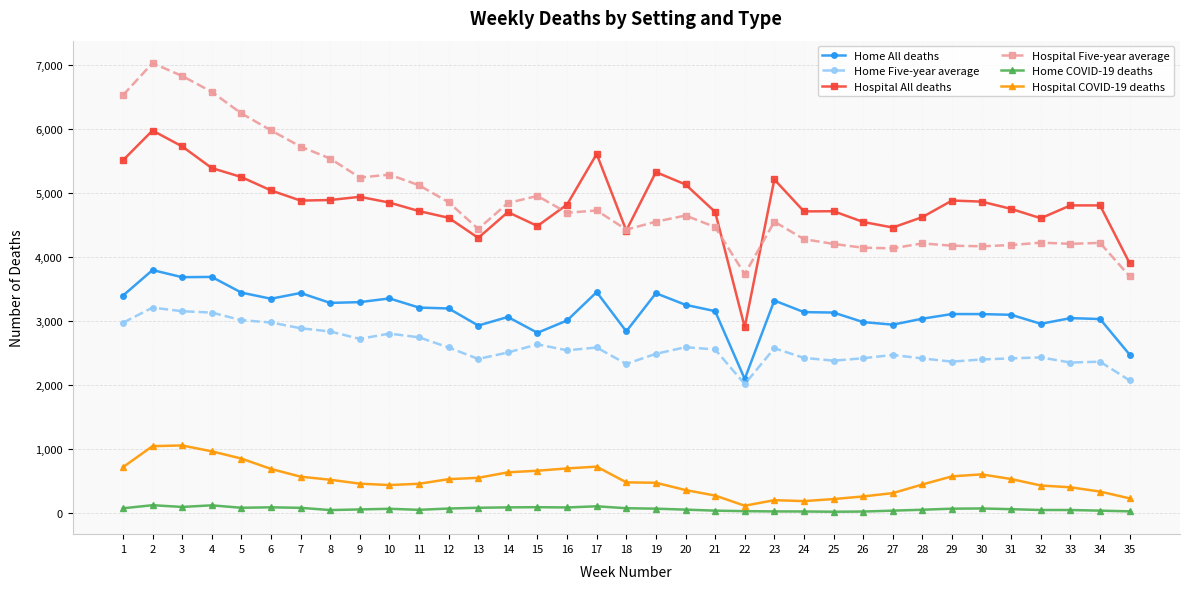

What is the value of the Hospital All deaths point at the 7th from the left?

4886